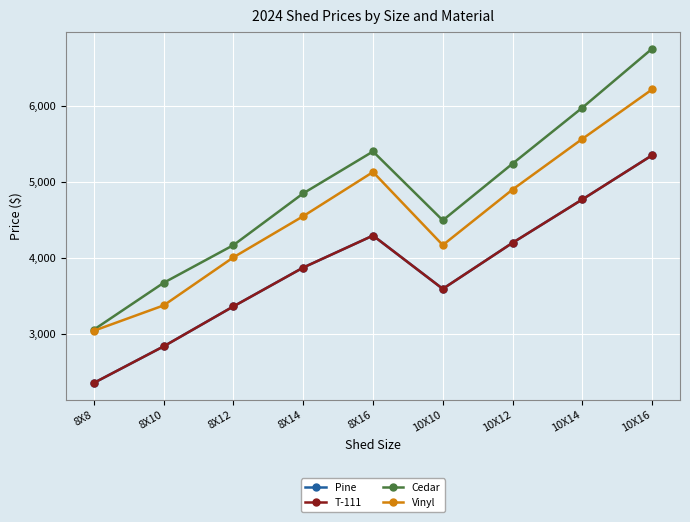

What is the value of the Vinyl point at the 7th from the left?

4900